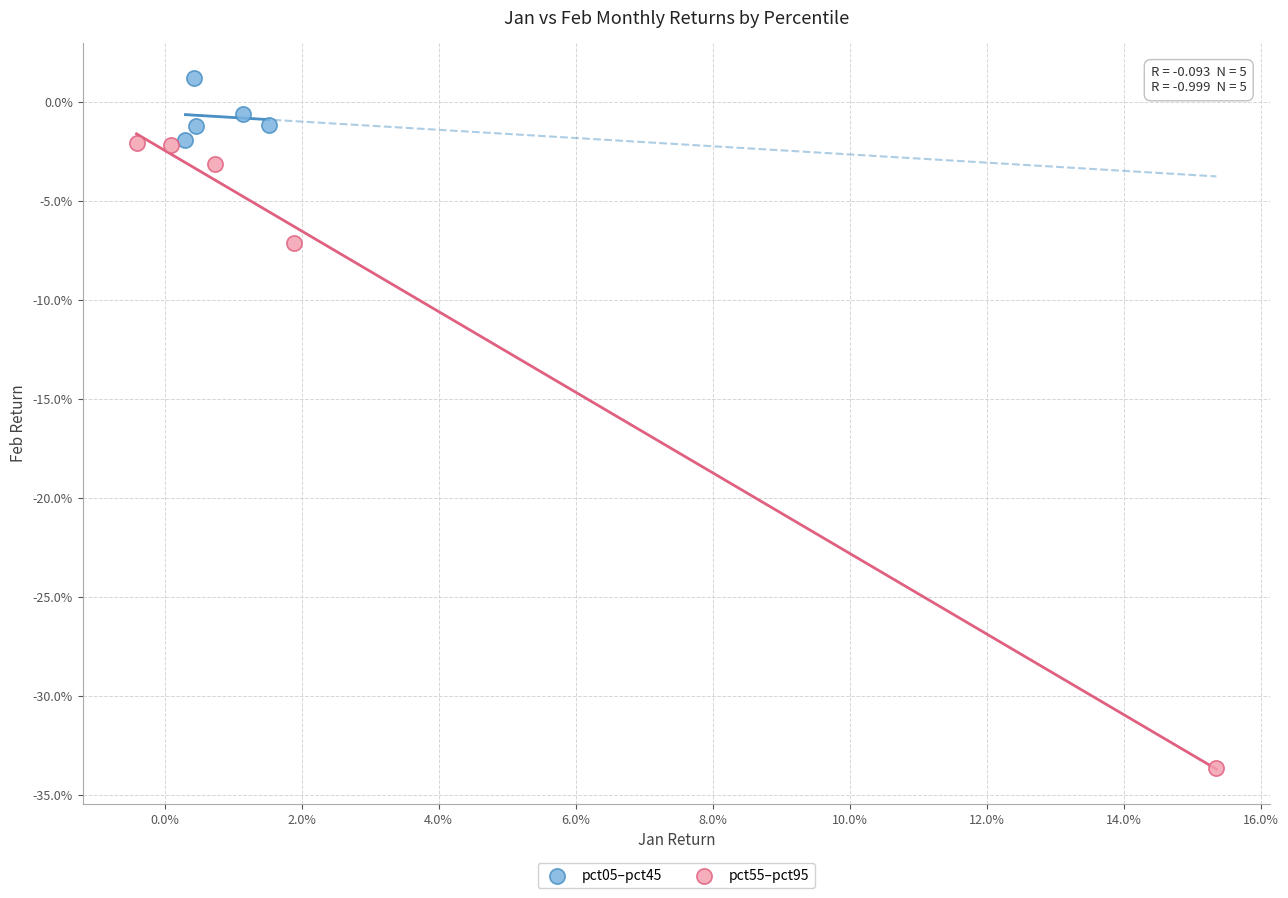

Which series reaches the minimum Y coordinate?

pct55–pct95